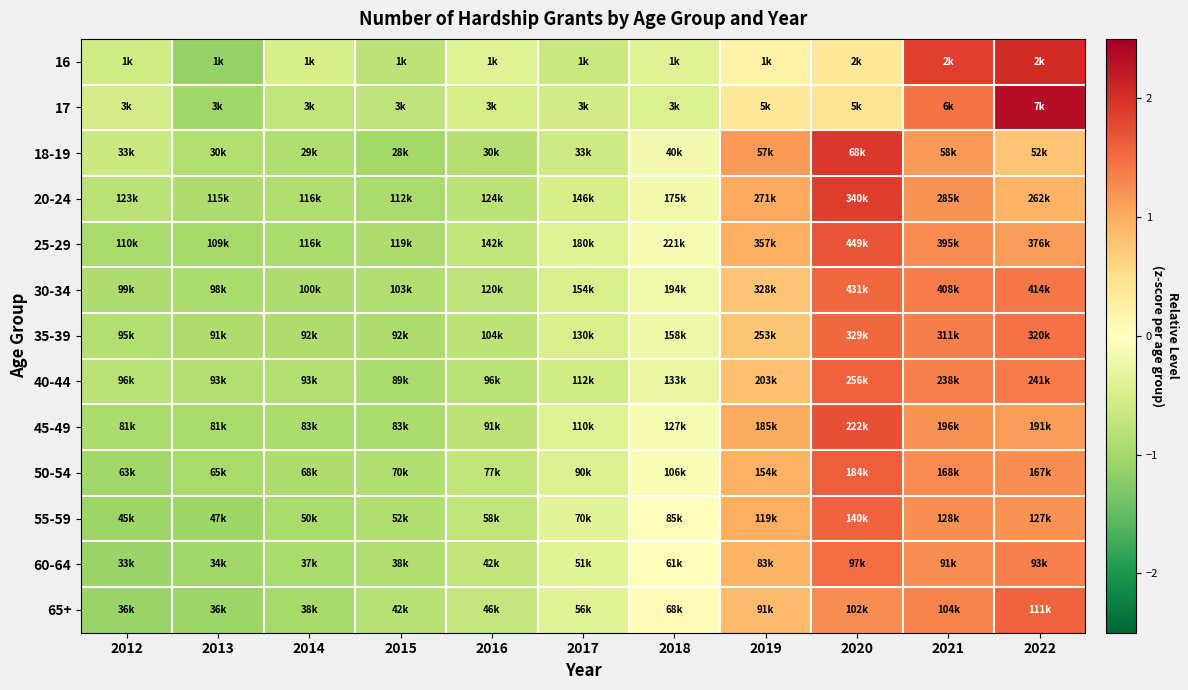

What is the spread (max minus min) of values at 2022?

1.6